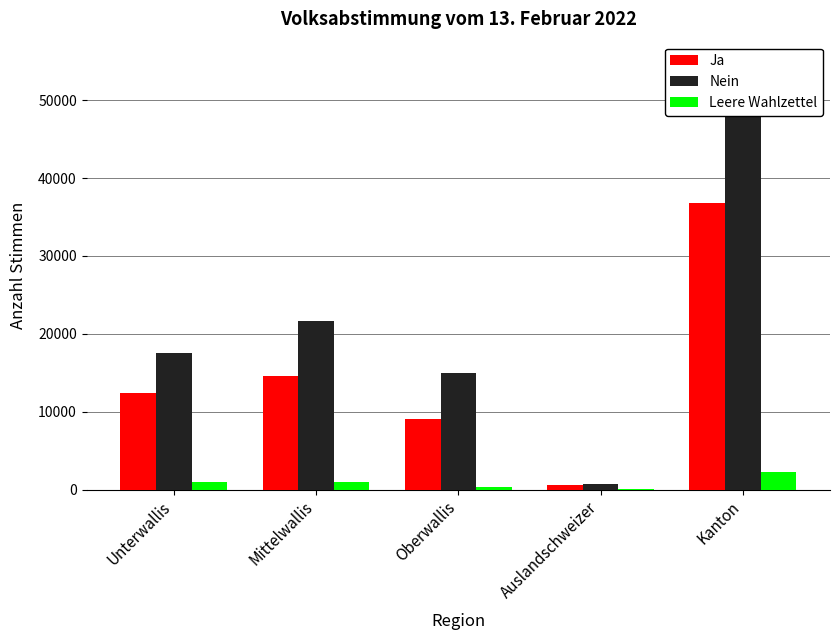

What are all the series names shown in the legend?

Ja, Nein, Leere Wahlzettel